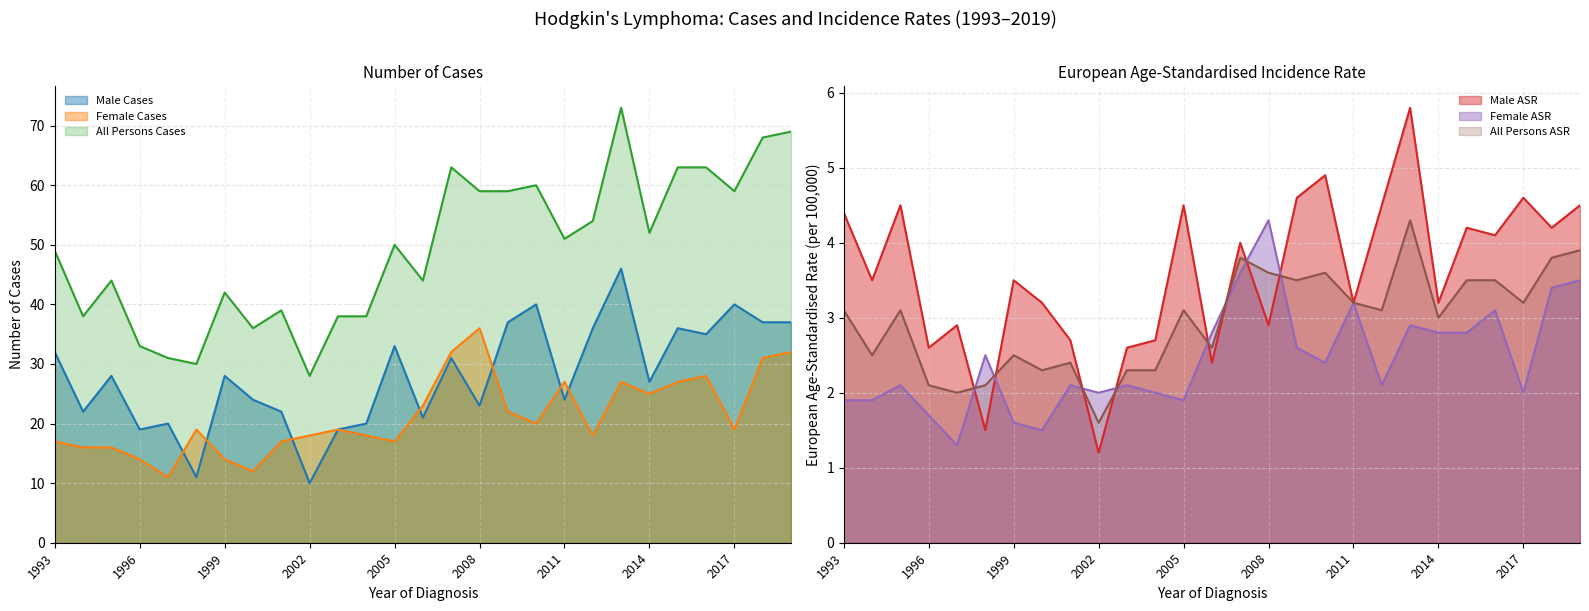

True or false: All Persons Cases and Female Cases cross at least once.

False